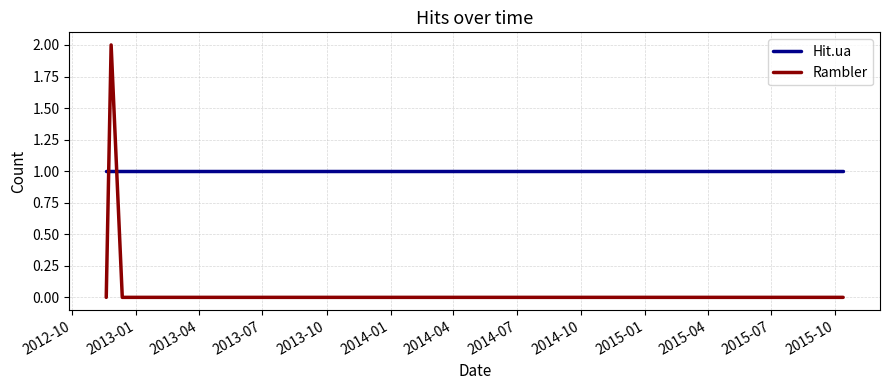

Which series has the widest spread of values?

Rambler